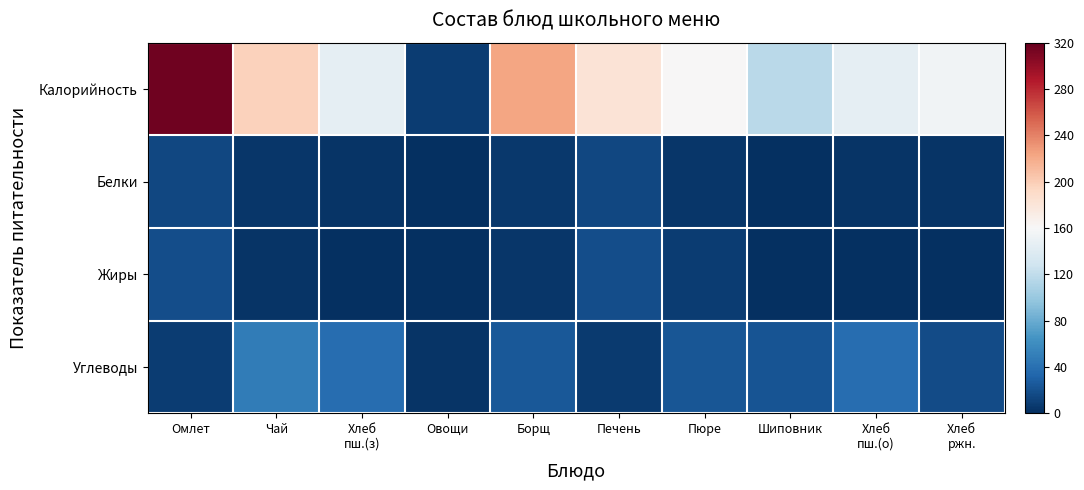

Which series has the largest total across all categories?

Калорийность